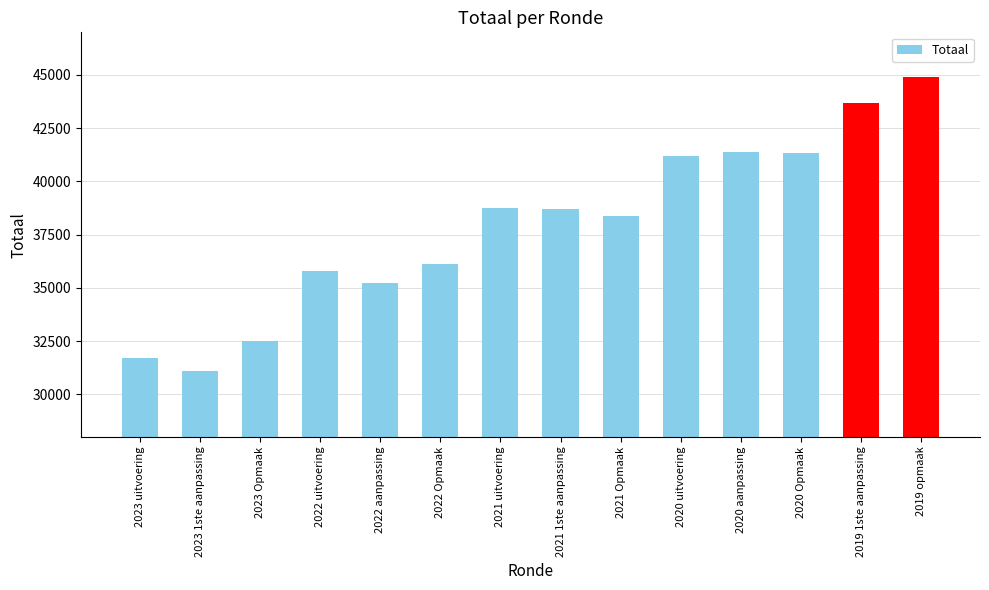

Count the number of data series in this chart.

1